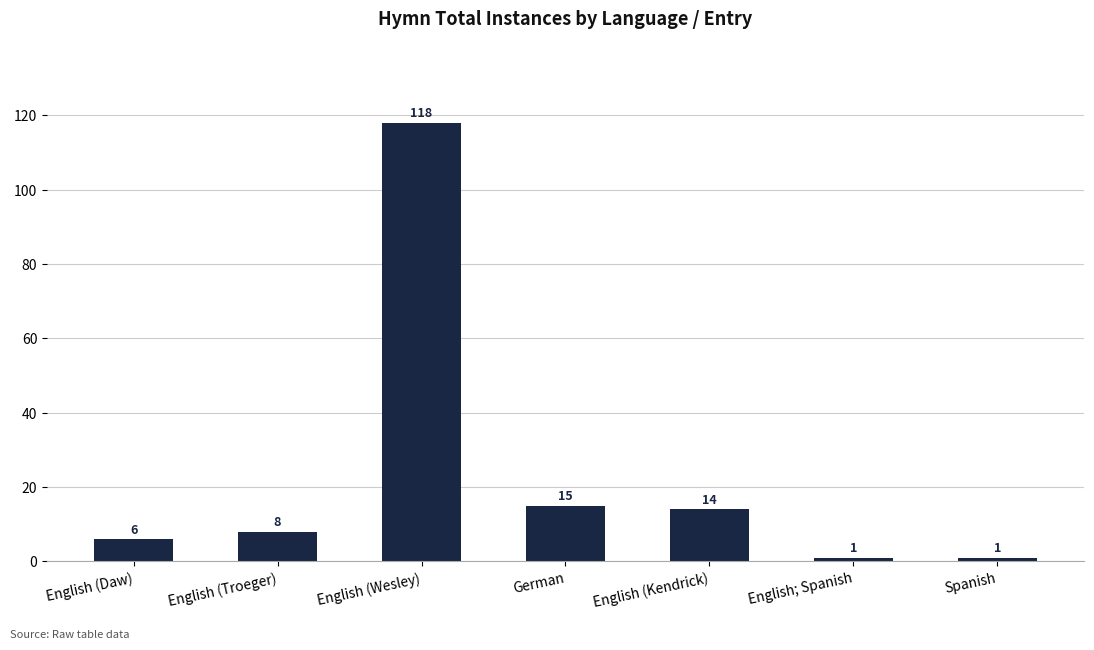

At which category does the chart reach its peak across all series?

English (Wesley)